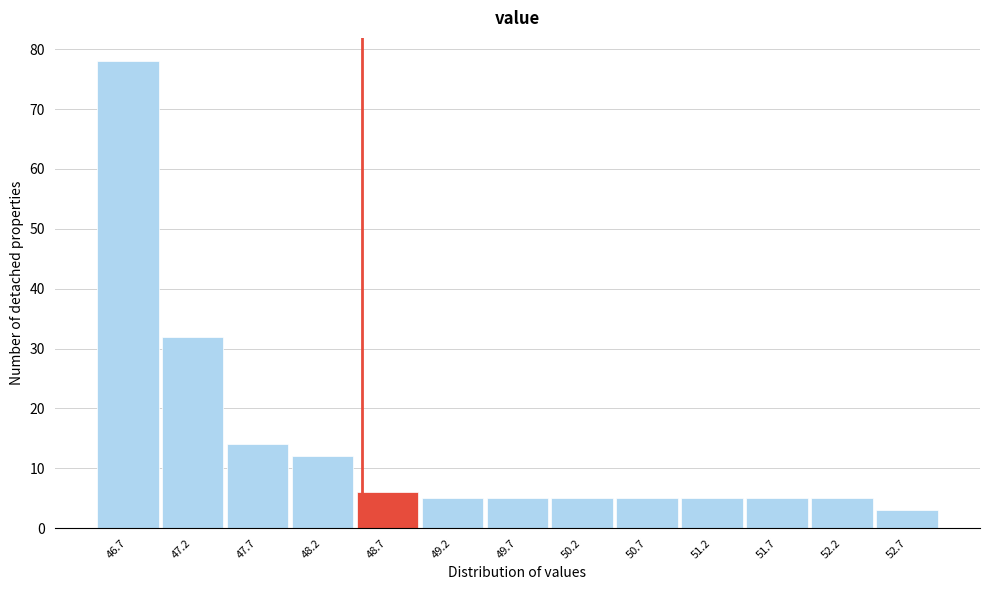

Which range on the x-axis has the tallest bar?

46.45 to 46.95